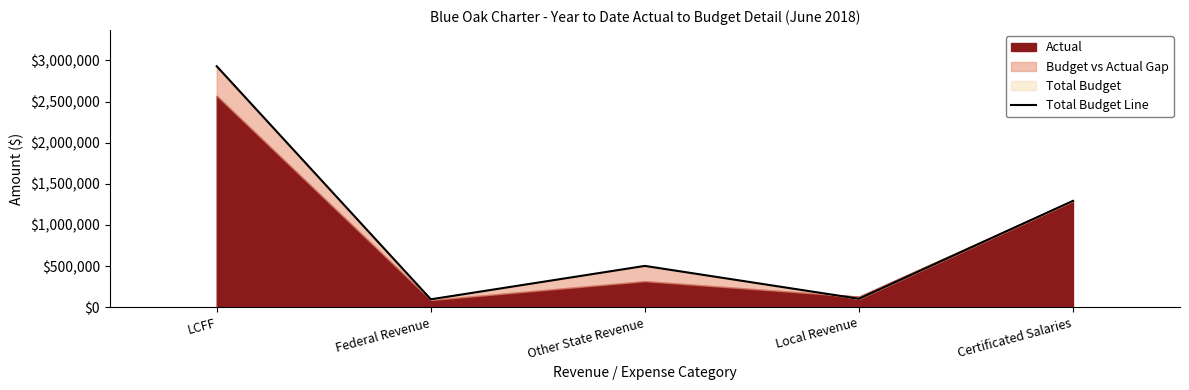

At which category does the data reach its first local valley?

Federal Revenue